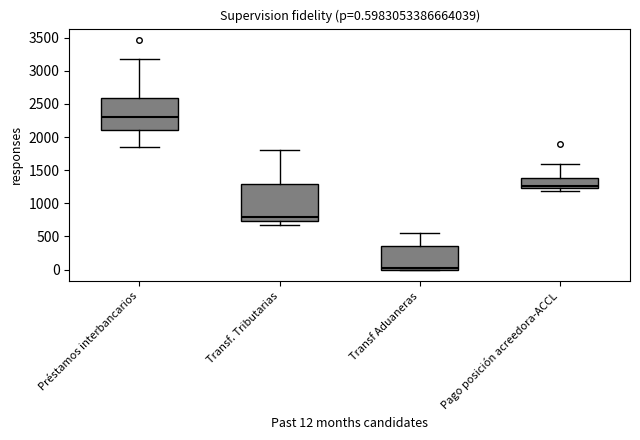

Comparing the boxes themselves (not the whiskers), which one is the tallest?

Transf. Tributarias